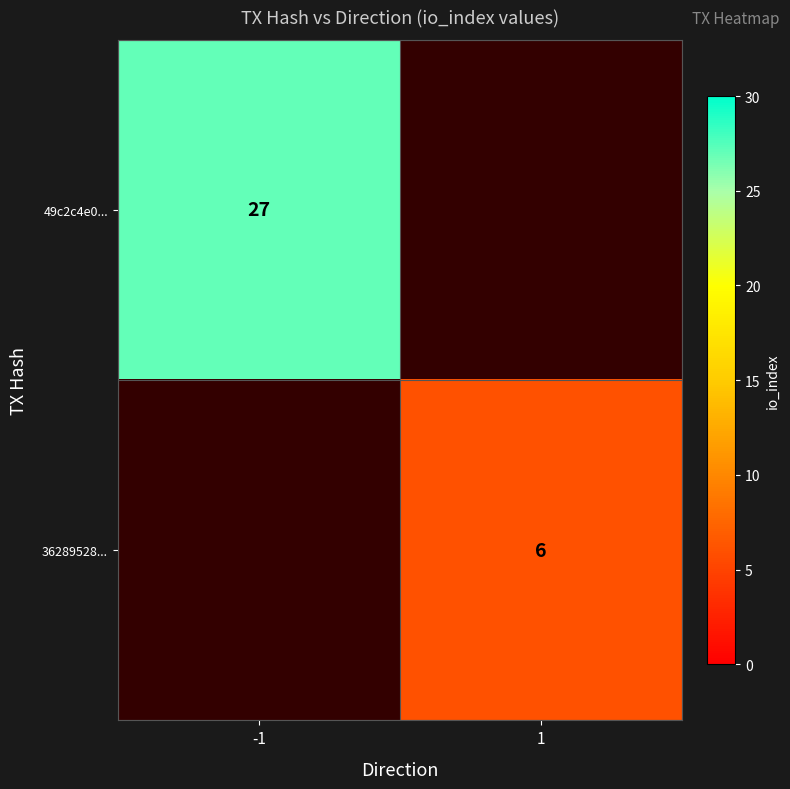

Which category has the lowest value across all series?

1